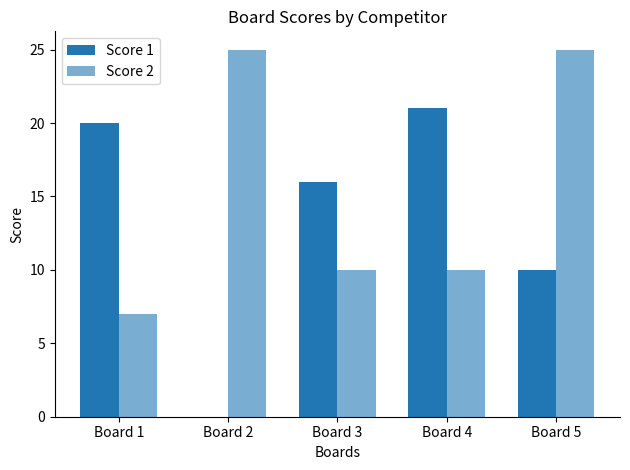

Count the number of data series in this chart.

2